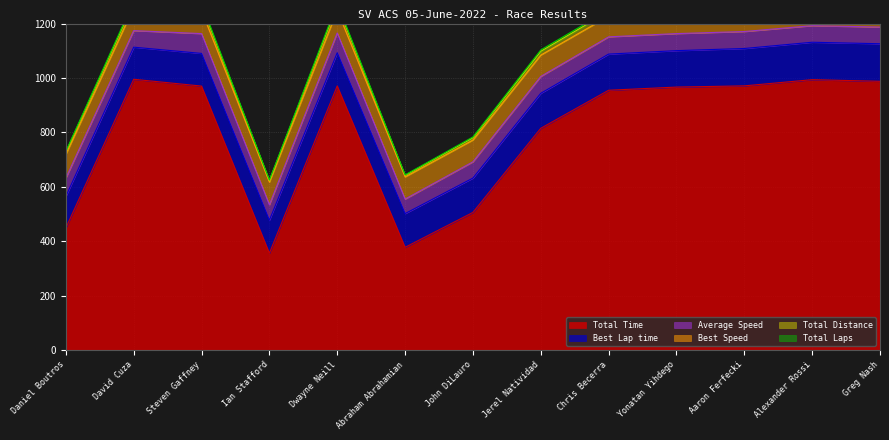

Which series changed the most between Daniel Boutros and David Cuza?

Total Time